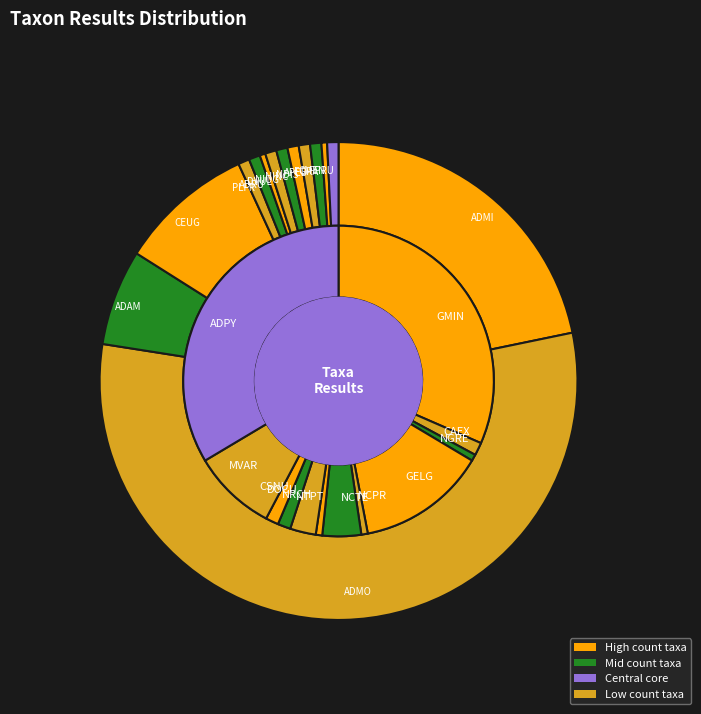

To the nearest percent, what percentage of the pie is CSNU?

1%